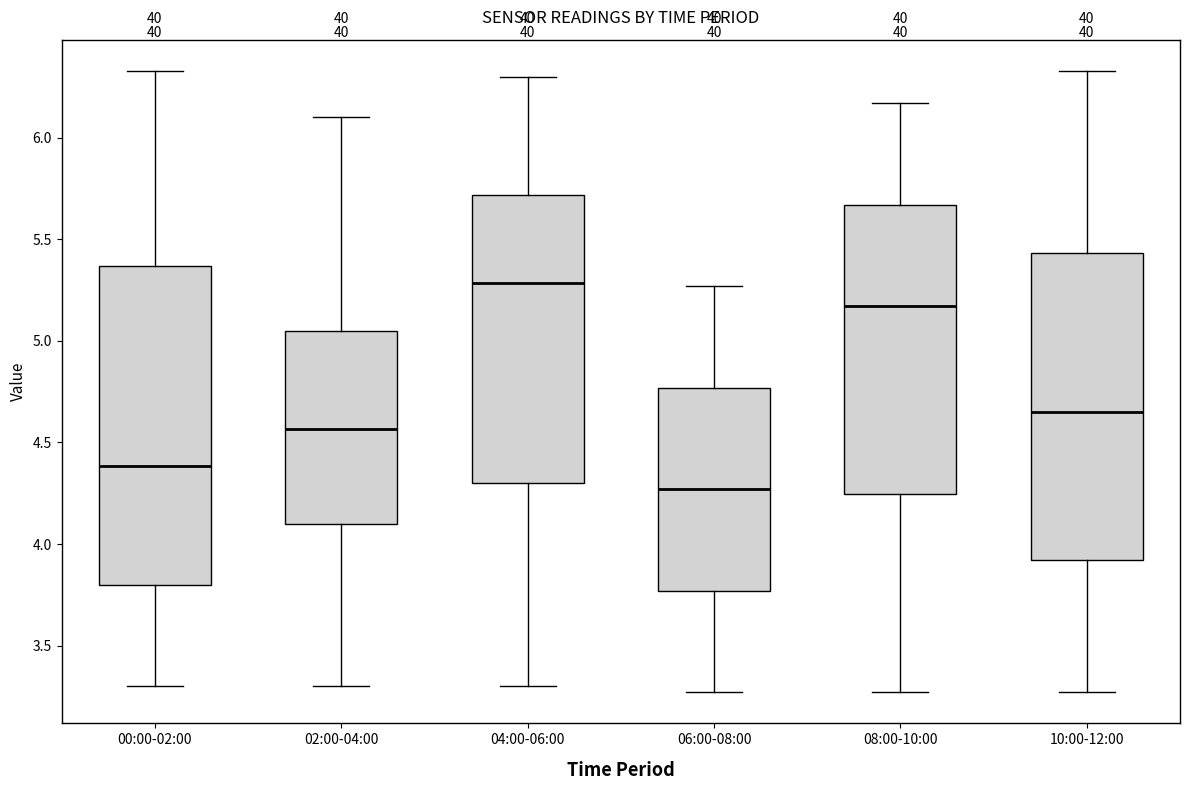

Which box has the lowest median line?

06:00-08:00